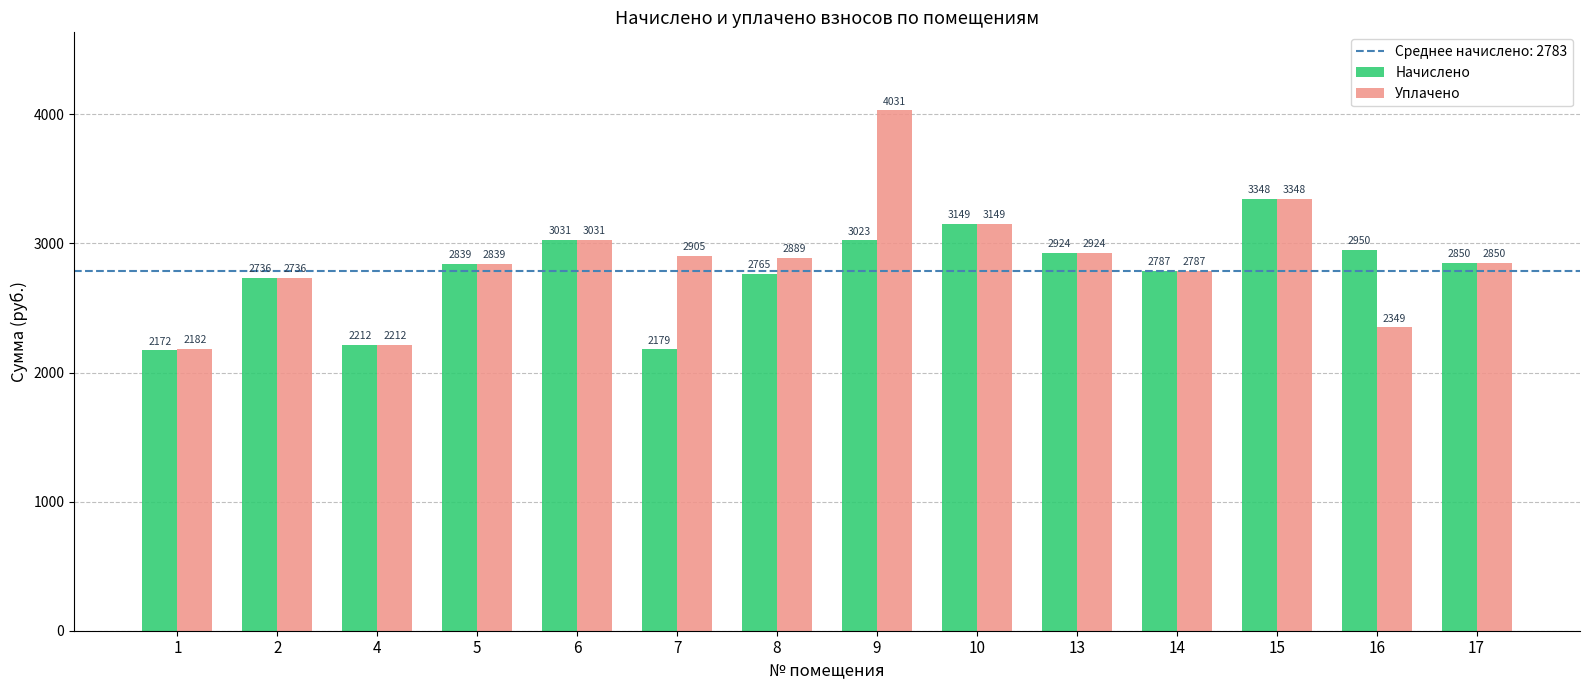

What is the value of the Уплачено bar at the 9th from the left?

3148.7